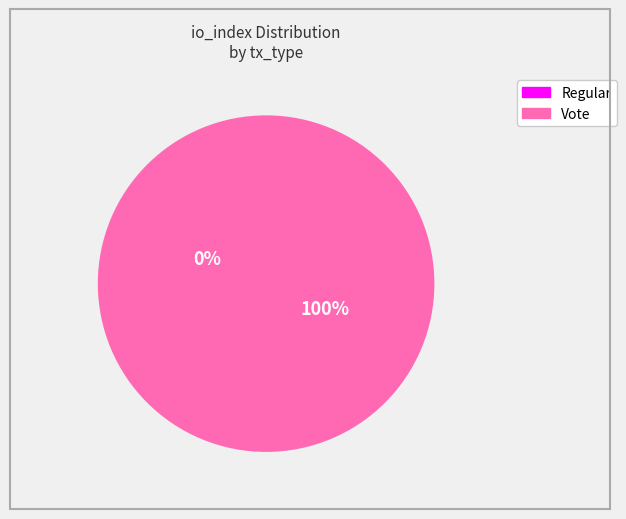

How many segments does this pie chart have?

2